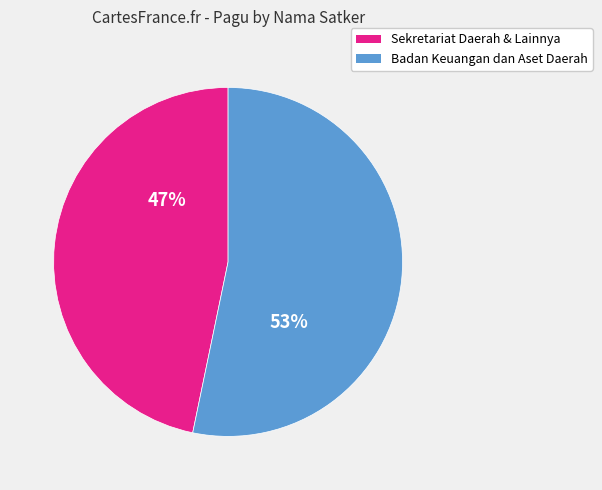

To the nearest percent, what is the average slice percentage?

50%